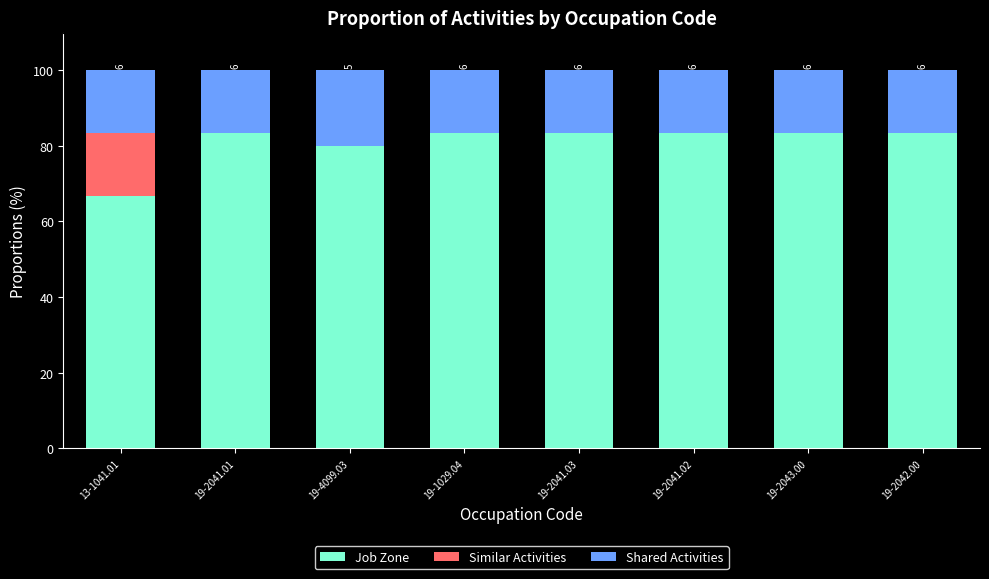

What is the total value across all series at 19-1029.04?

100.0